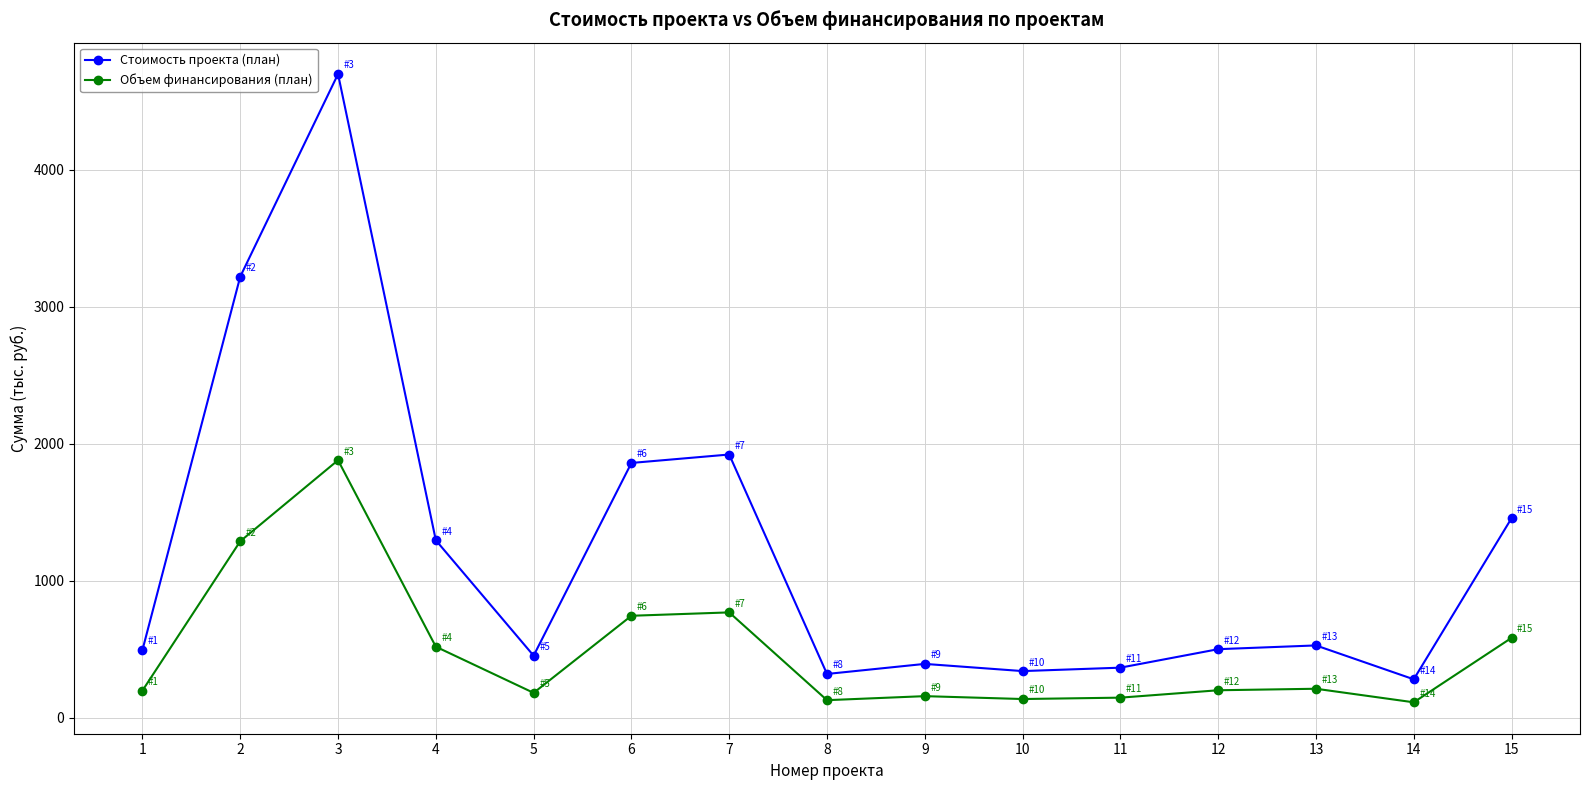

What is the total value across all series at 4?

1813.4